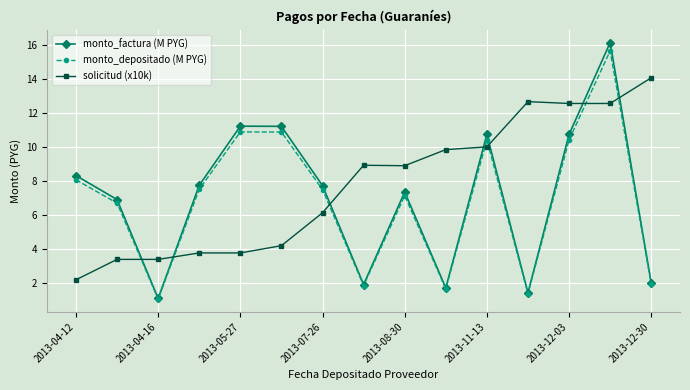

How many interior local valleys does the monto_depositado (M PYG) series have?

4